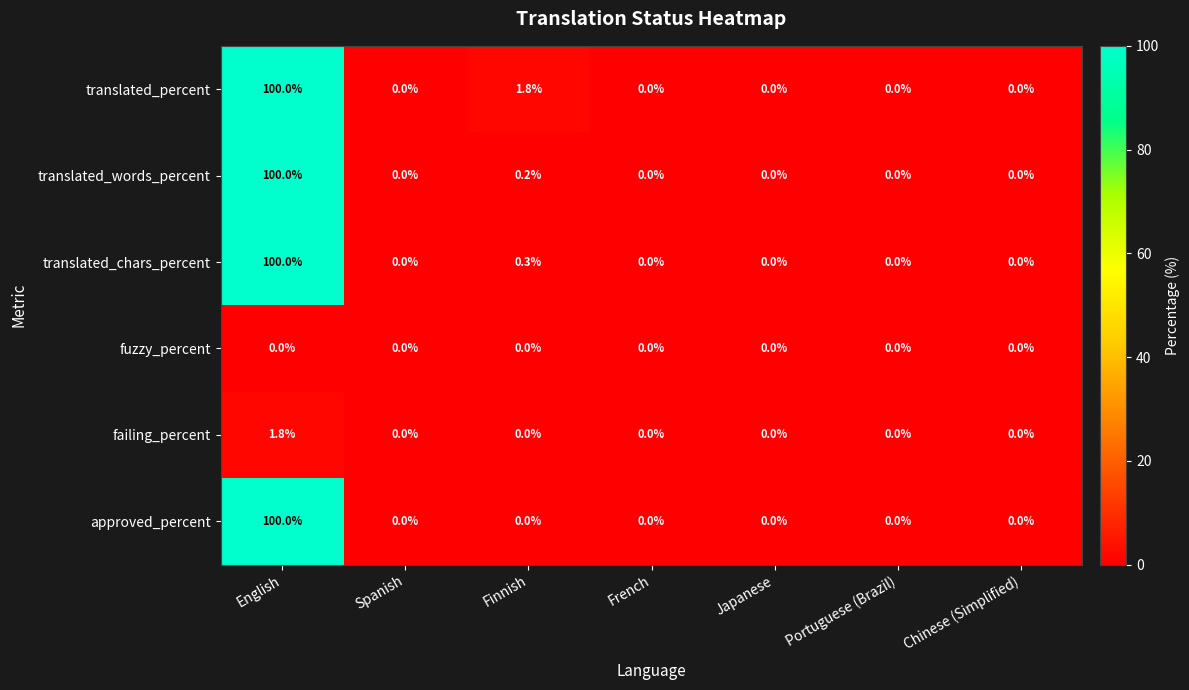

What is the maximum value for translated_words_percent?

100.0